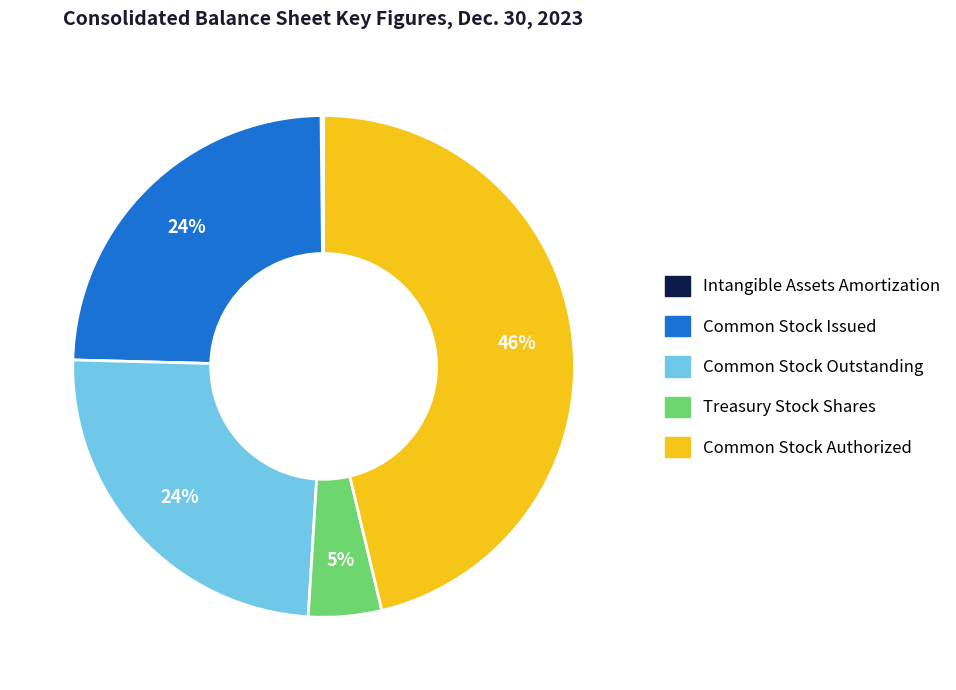

To the nearest percent, what is the average slice percentage?

20%